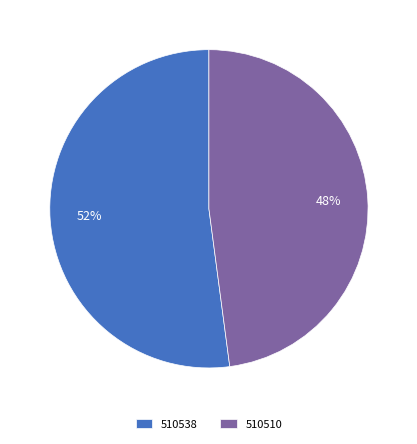

What is the largest slice in the pie chart?

510538